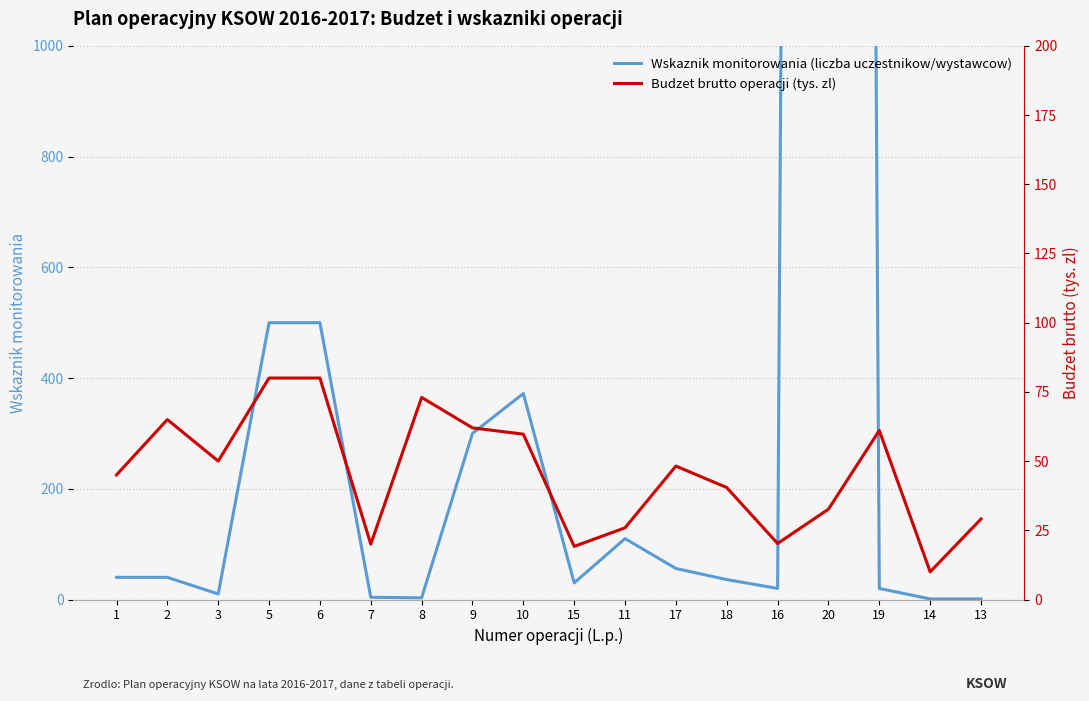

The value of Wskaznik monitorowania (liczba uczestnikow/wystawcow) at 19 is 8.1. True or false?

False